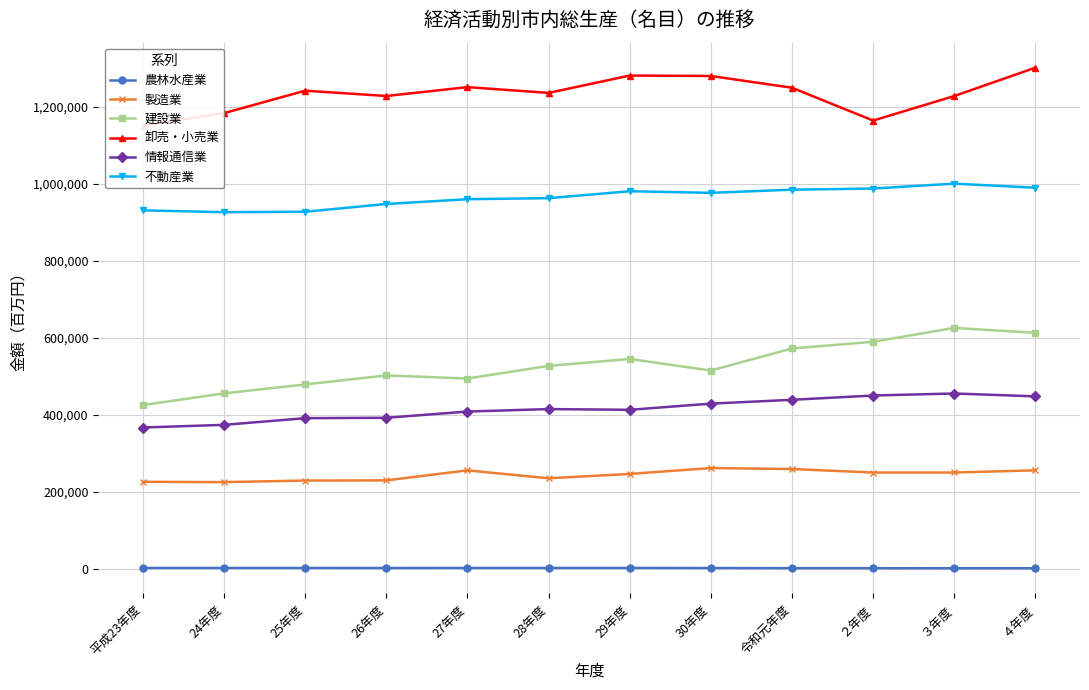

True or false: 情報通信業 and 農林水産業 intersect in this chart.

False